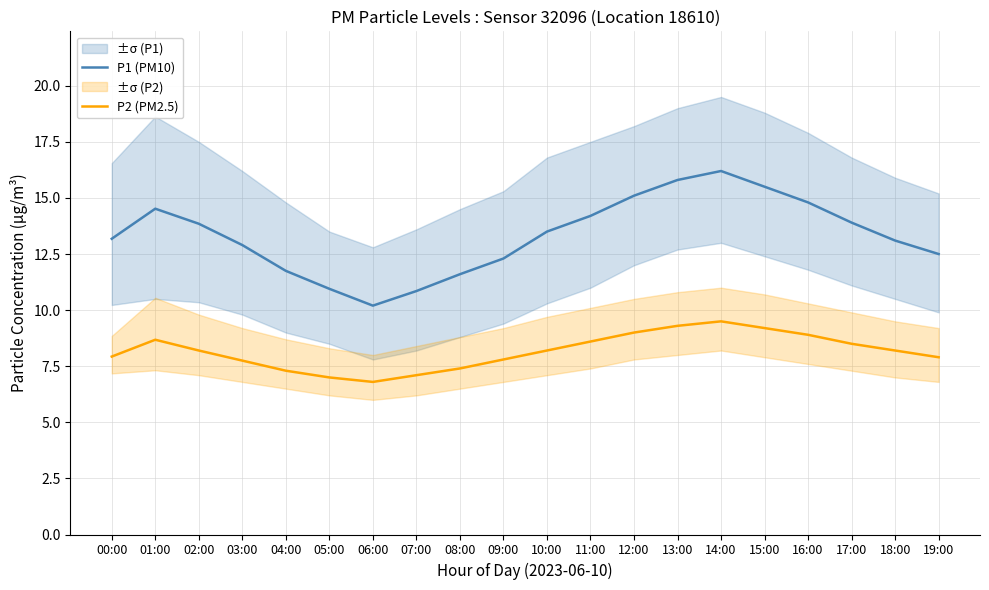

How many interior local valleys does the P2 (PM2.5) series have?

1